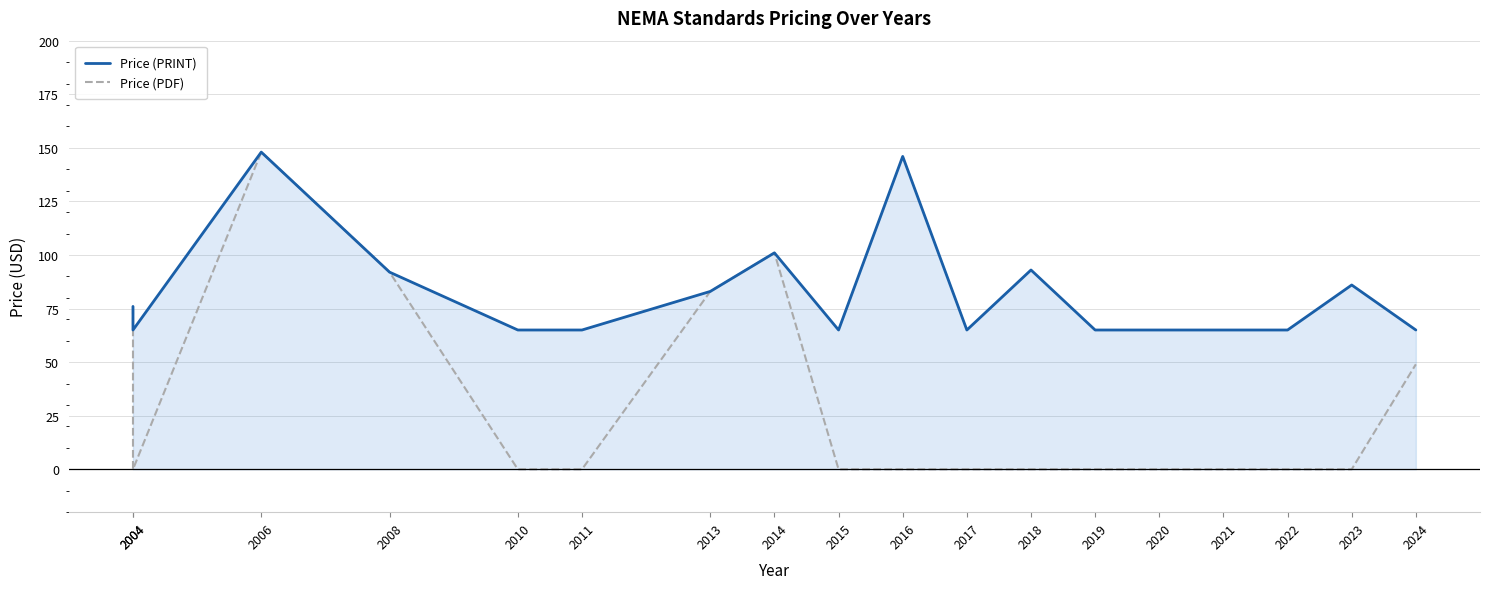

Reading right to left, list all the values displayed in this chart.

Price (PRINT): 65	86	65	65	65	65	93	65	146	65	101	83	65	65	92	148	65	76
Price (PDF): 49	0	0	0	0	0	0	0	0	0	101	83	0	0	92	148	0	76